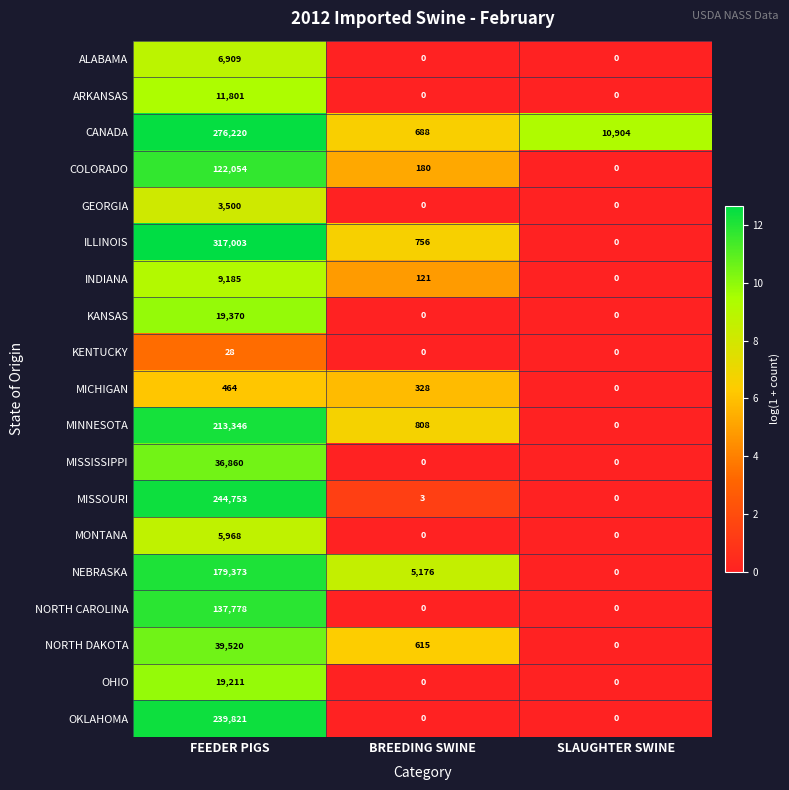

What is the highest value of the COLORADO series?

122054